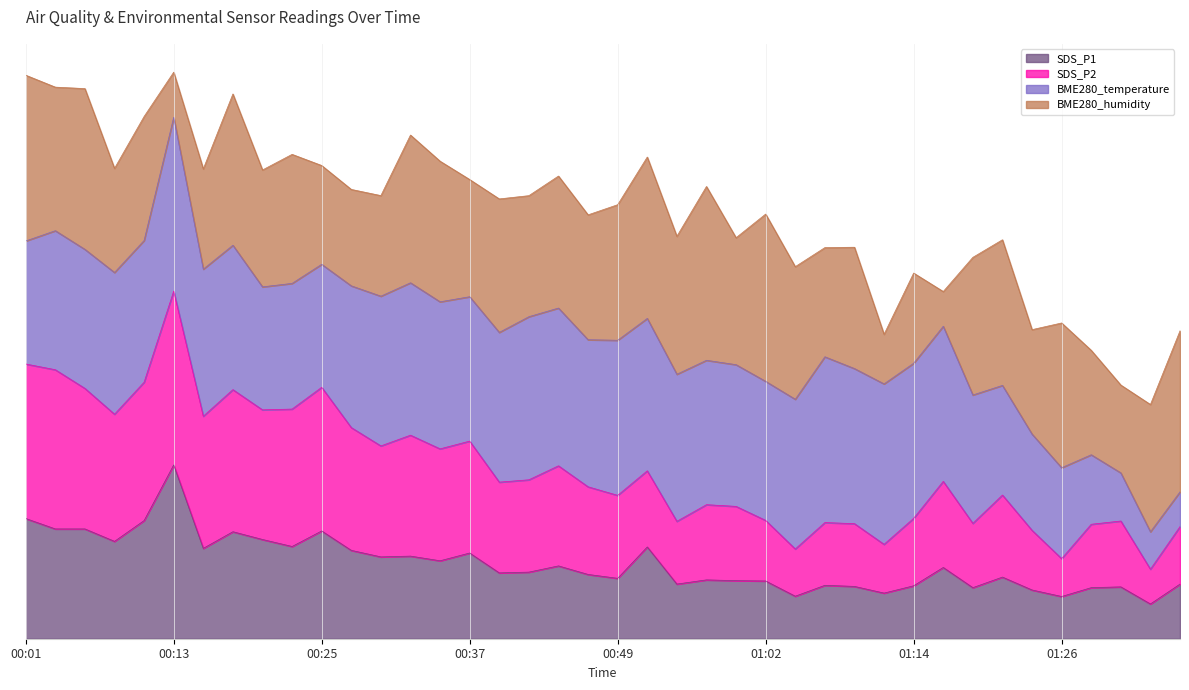

How many interior local peaks does the SDS_P2 series have?

12